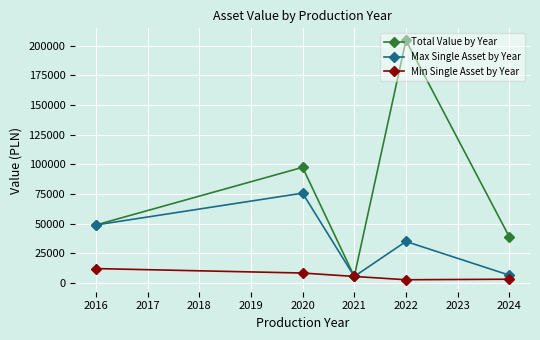

What is the spread (max minus min) of values at 2016?

36719.2